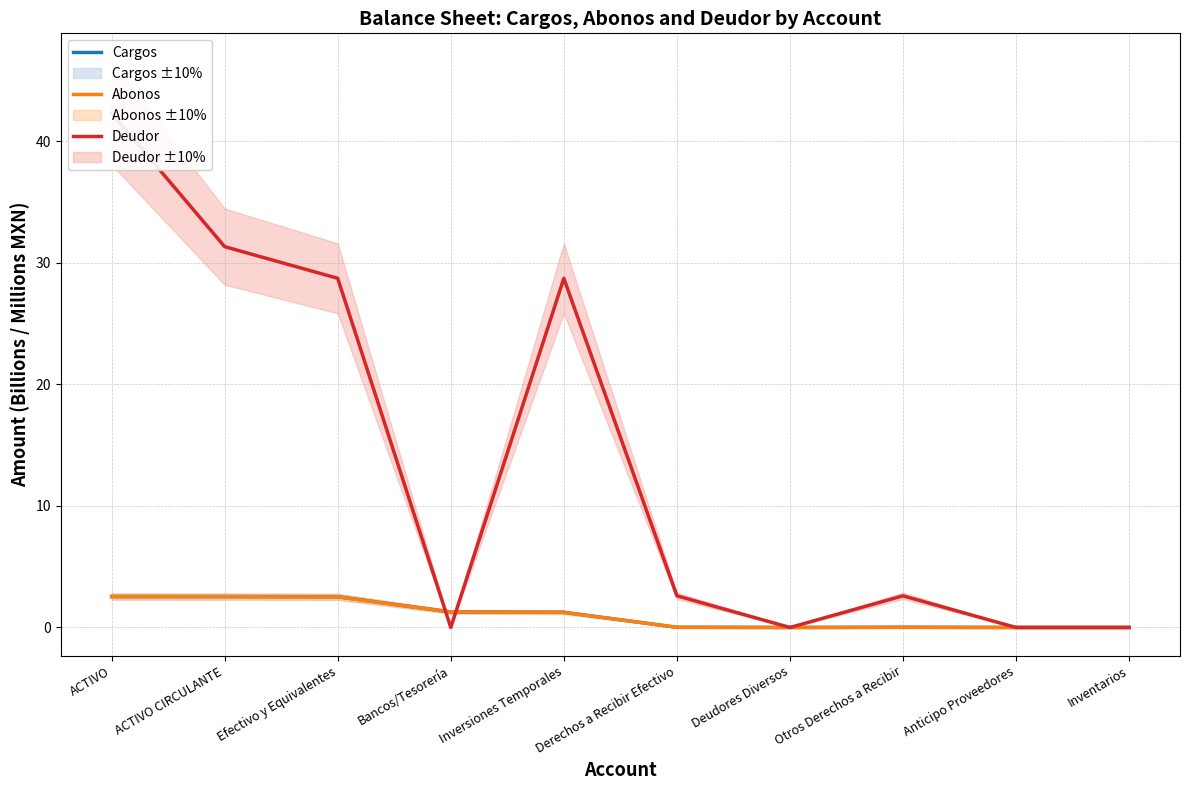

Reading left to right, extract all data points from this chart.

Cargos: 2.5	2.5	2.5	1.3	1.3	0.0	0.0	0.0	0.0	0.0
Abonos: 2.5	2.5	2.5	1.3	1.2	0.0	0.0	0.0	0.0	0.0
Deudor: 42.3	31.3	28.7	0.0	28.7	2.6	0.0	2.6	0.0	0.0